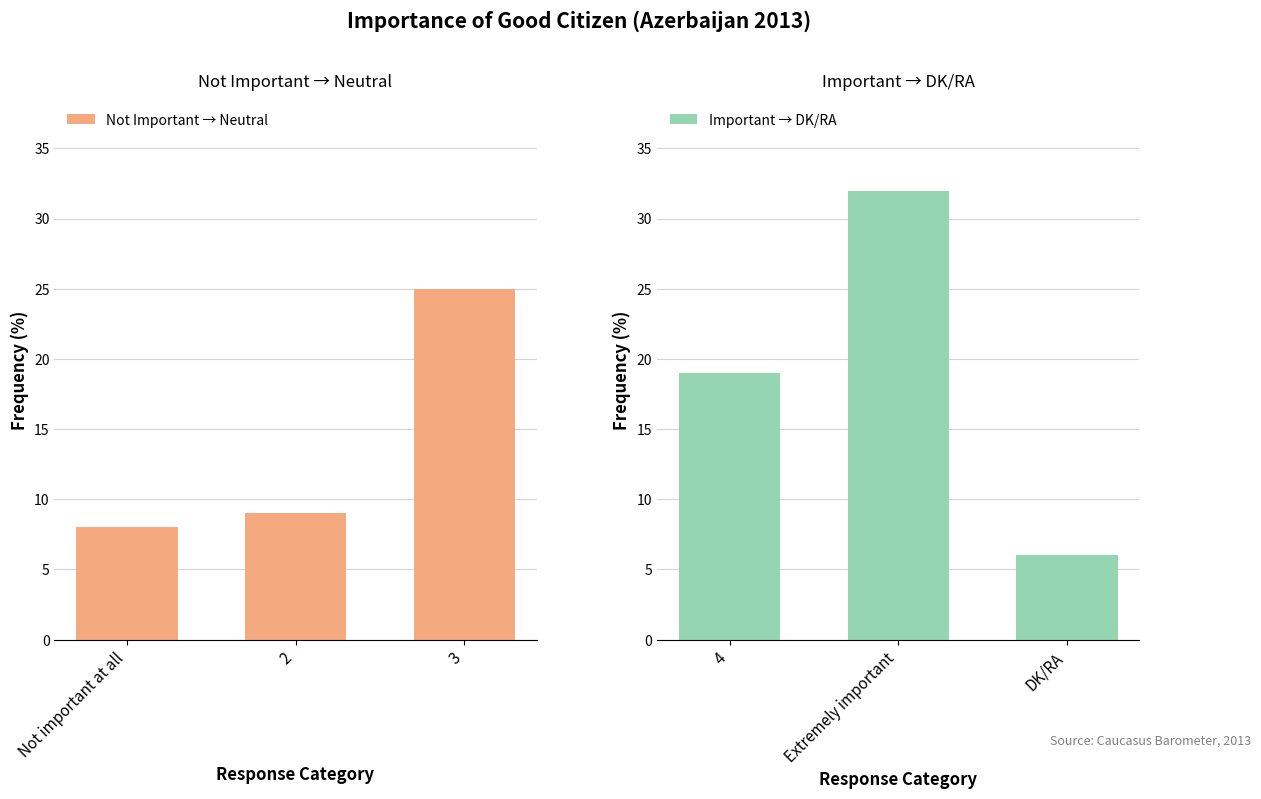

The Important → DK/RA series shows 4 at DK/RA. True or false?

False